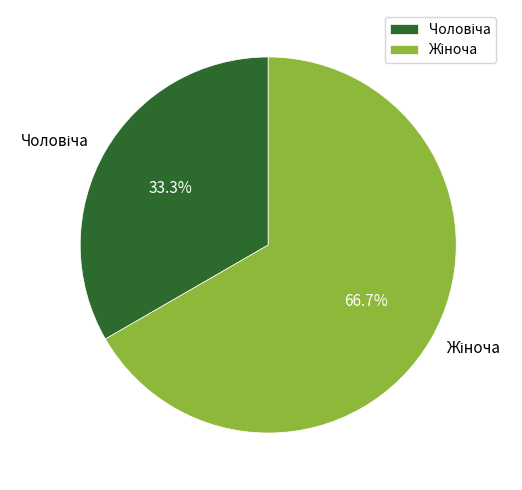

Does any single category account for the majority?

Yes